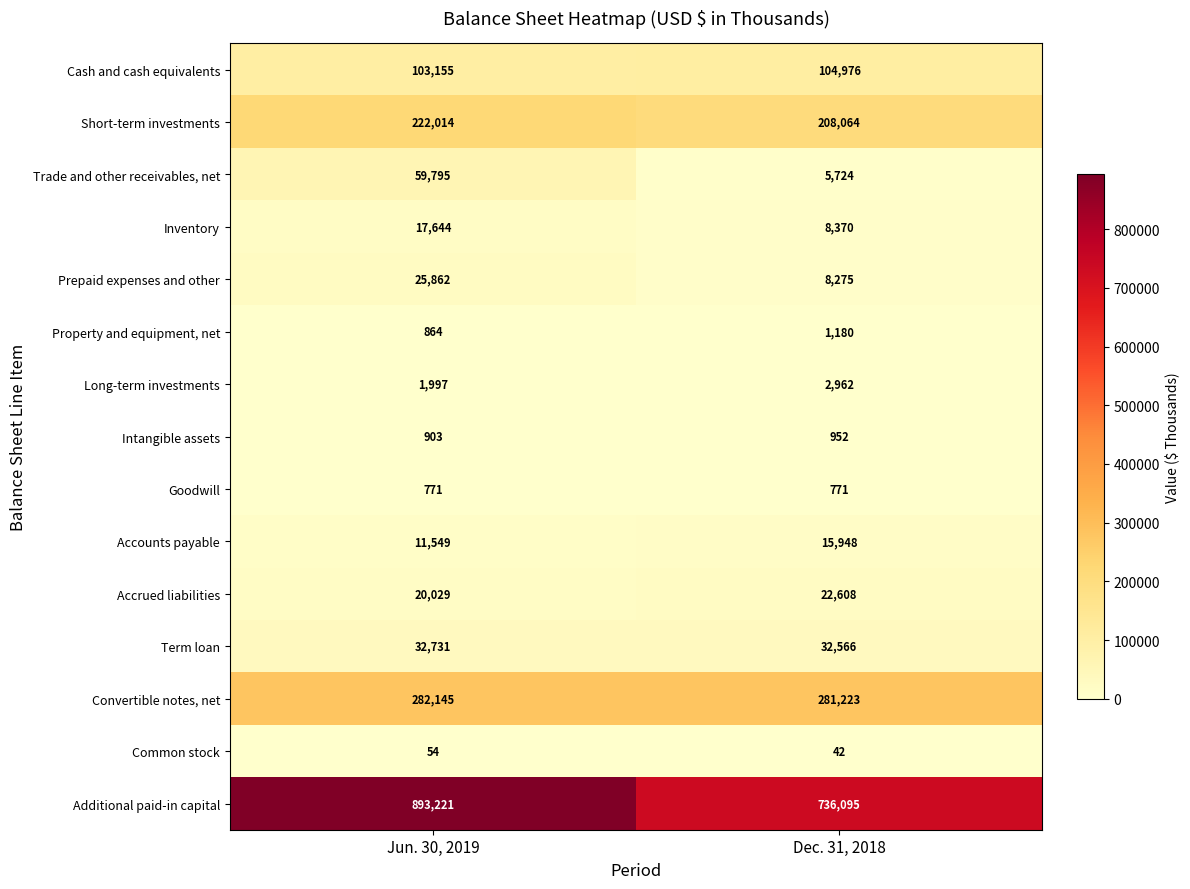

What value does the Term loan series have at Jun. 30, 2019, to the nearest 50?

32750